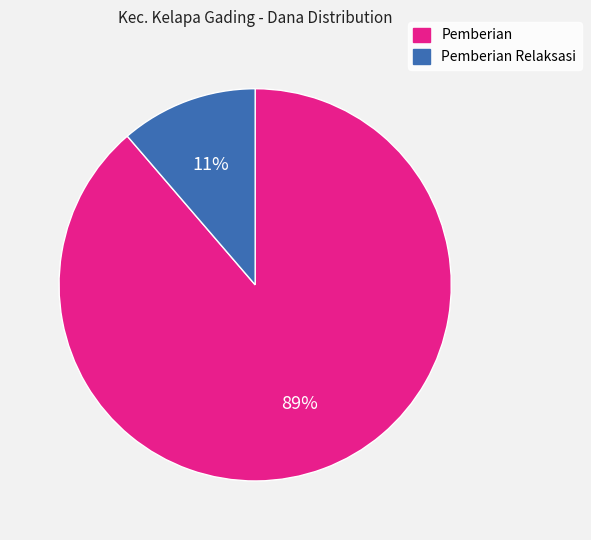

To the nearest percent, what is the average slice percentage?

50%